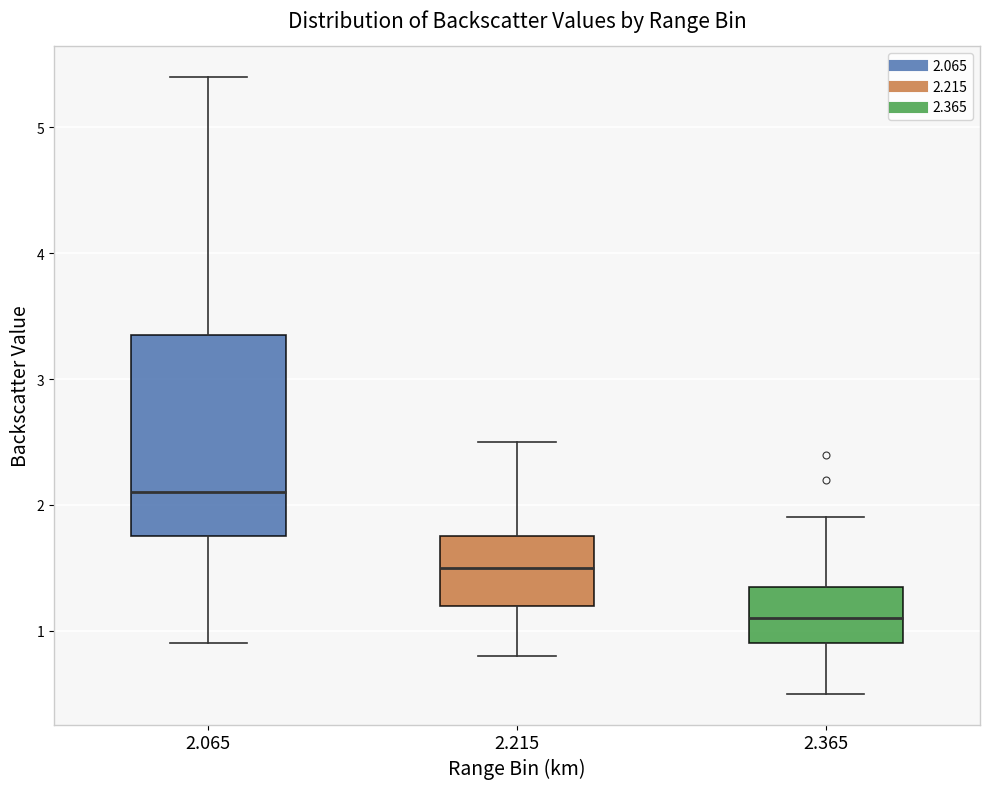

Reading left to right, transcribe this box plot: for each box, give where its median line is, the range the box spans, and where its two whiskers end, as read against the y-axis. The values are not printed on the chart, so give them approximately, as read against the axis.

2.065: median 2.1, box 1.8 to 3.4, whiskers 0.9 to 5.4
2.215: median 1.5, box 1.2 to 1.8, whiskers 0.8 to 2.5
2.365: median 1.1, box 0.9 to 1.4, whiskers 0.5 to 1.9